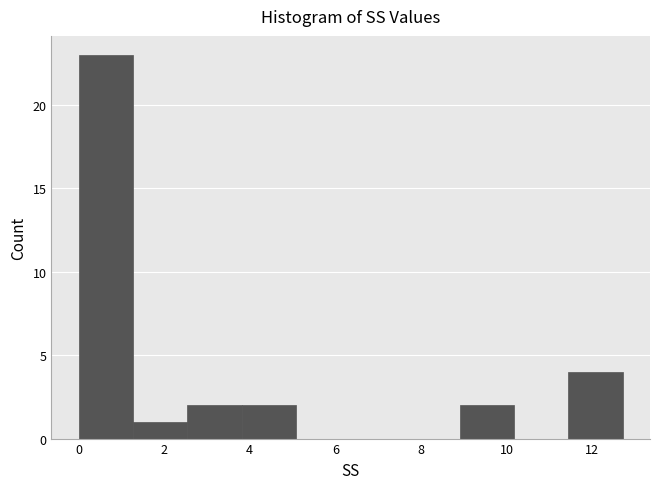

Reading left to right, list every bar in this chart as the range it spans on the x-axis followed by its height. Neither the bar edges nor the heights are printed on the chart, so give them approximately, as read against the axes.

0.0 to 1.2: 23
1.2 to 2.6: 1
2.6 to 3.8: 2
3.8 to 5.0: 2
5.0 to 6.4: 0
6.4 to 7.6: 0
7.6 to 9.0: 0
9.0 to 10.2: 2
10.2 to 11.4: 0
11.4 to 12.8: 4